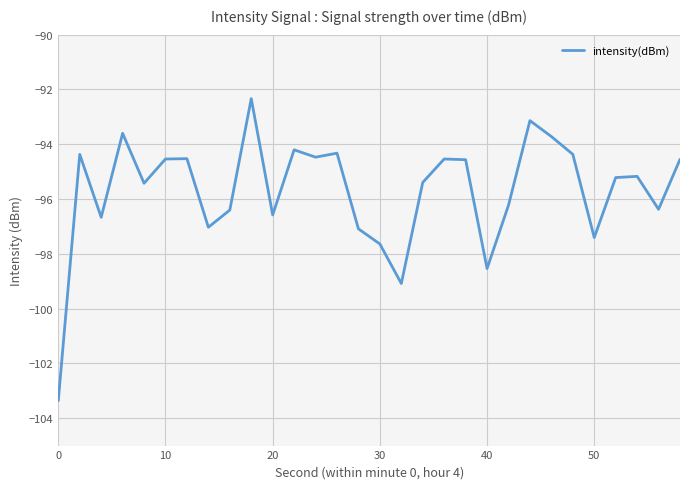

What is the smallest value displayed?

-103.4